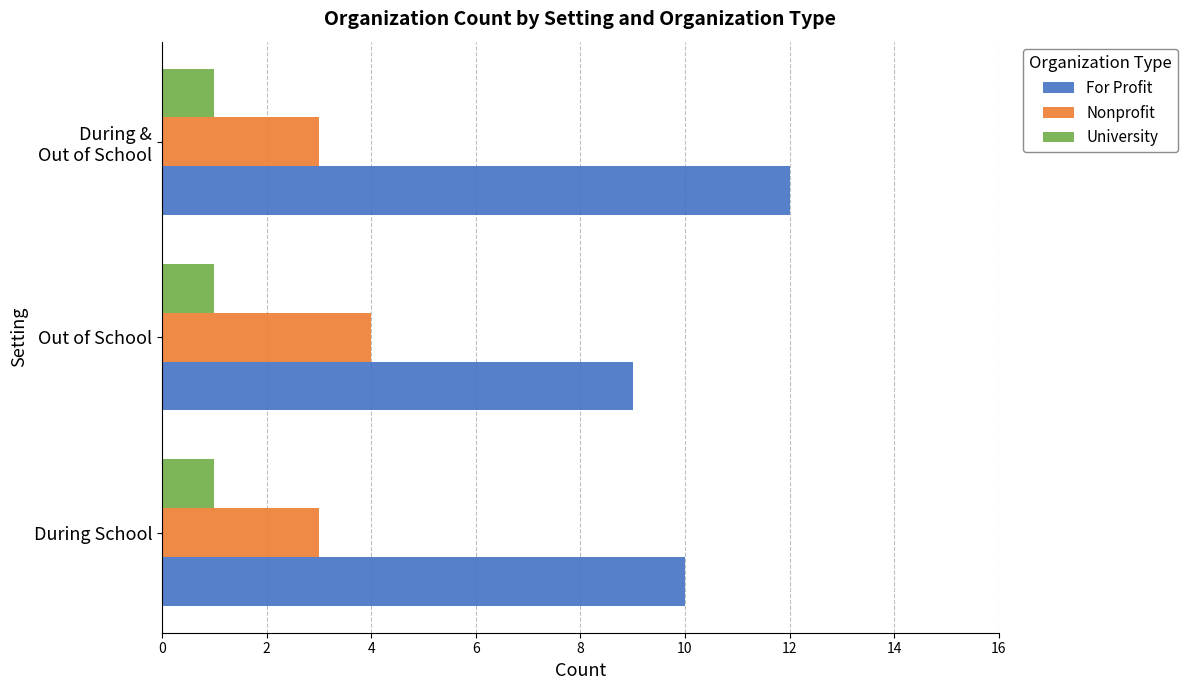

Rank the series by their average value, from lowest to highest.

University, Nonprofit, For Profit